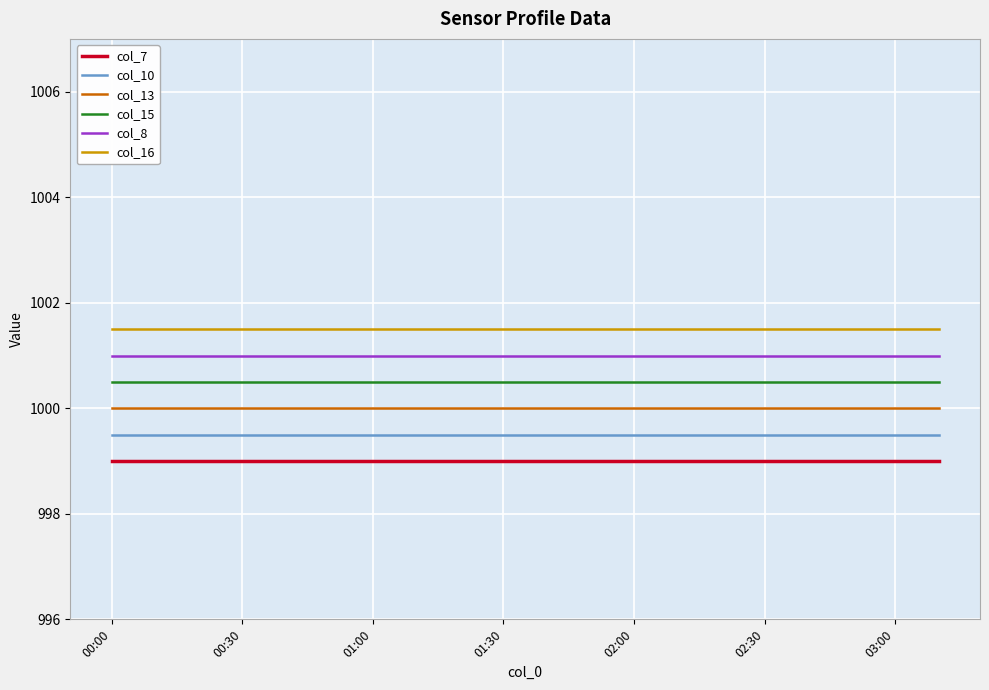

What is the maximum value shown in the chart?

1001.5